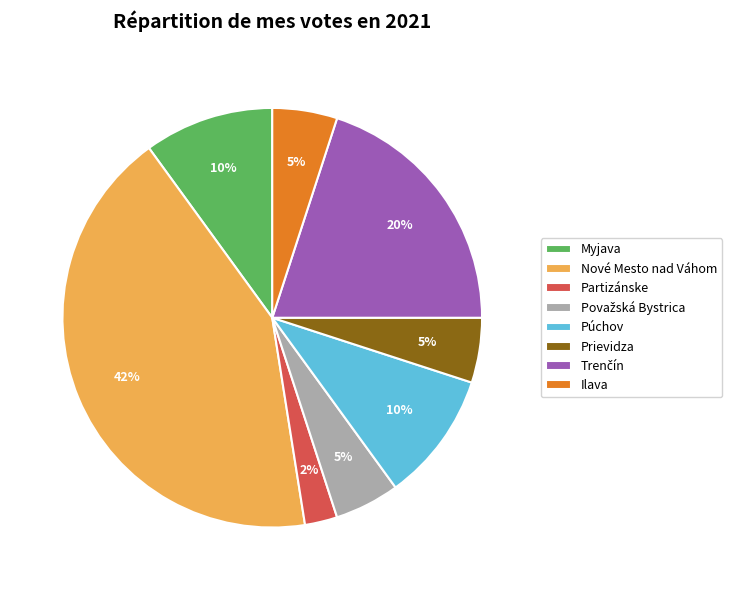

Is there any slice that represents more than half of the pie?

No